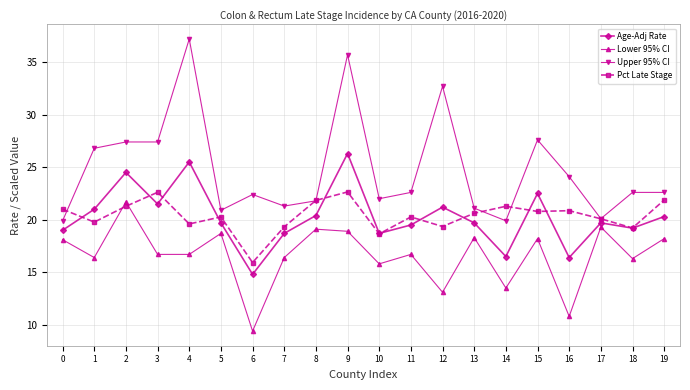

Where is the first local maximum for Age-Adj Rate?

2